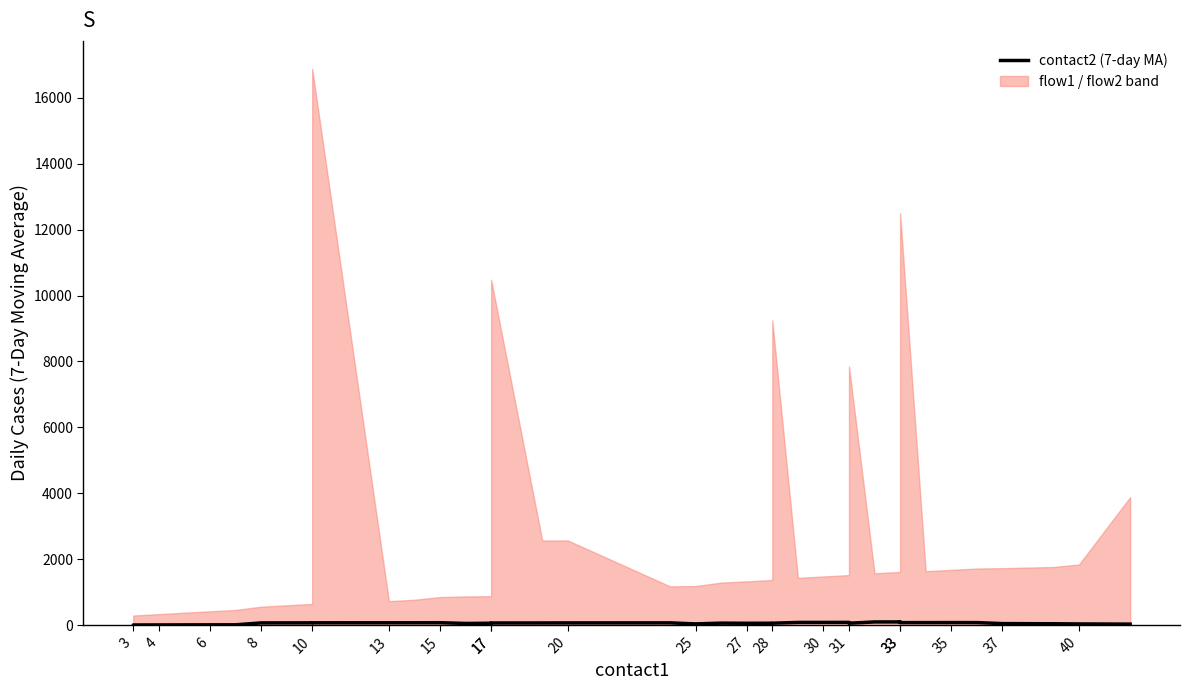

Reading left to right, list all the values displayed in this chart.

4.3	5.7	7.3	9.0	10.0	11.0	68.4	69.4	70.4	71.6	72.7	73.7	74.7	52.4	58.9	65.1	66.3	67.4	68.9	70.3	38.6	61.9	57.9	58.9	59.9	82.7	83.4	84.1	59.1	97.7	98.3	98.9	77.4	78.1	78.9	78.1	48.3	42.9	37.3	31.6